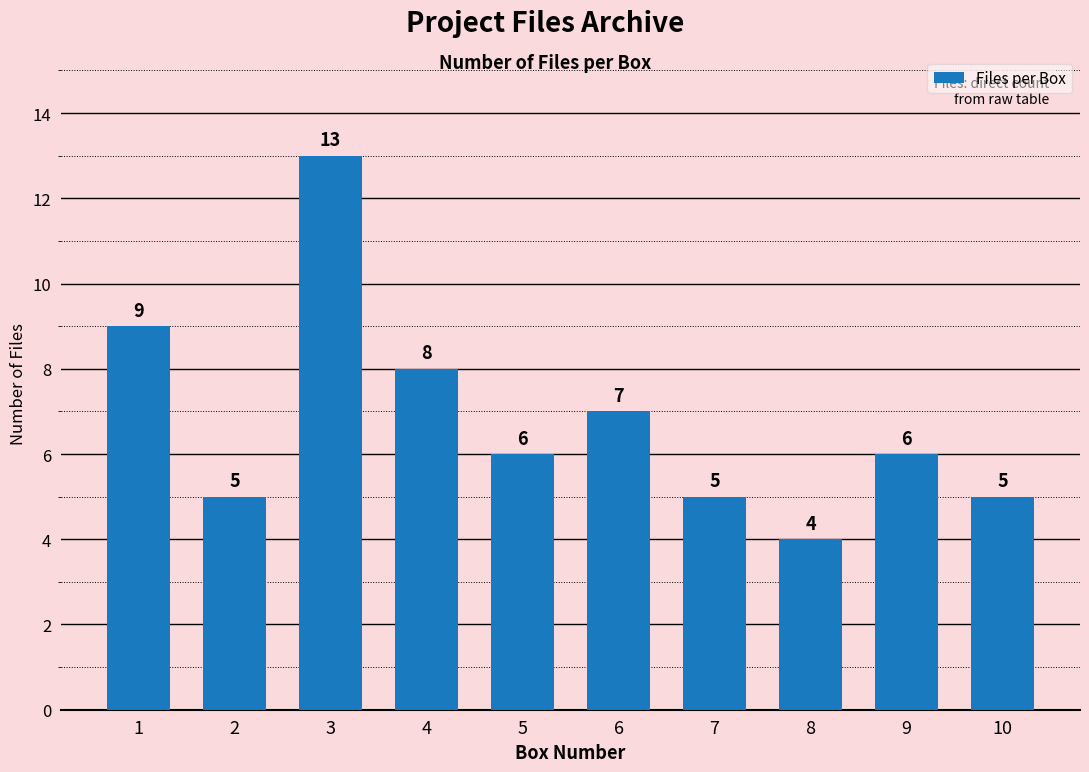

What is the change in value from 6 to 8?

-3